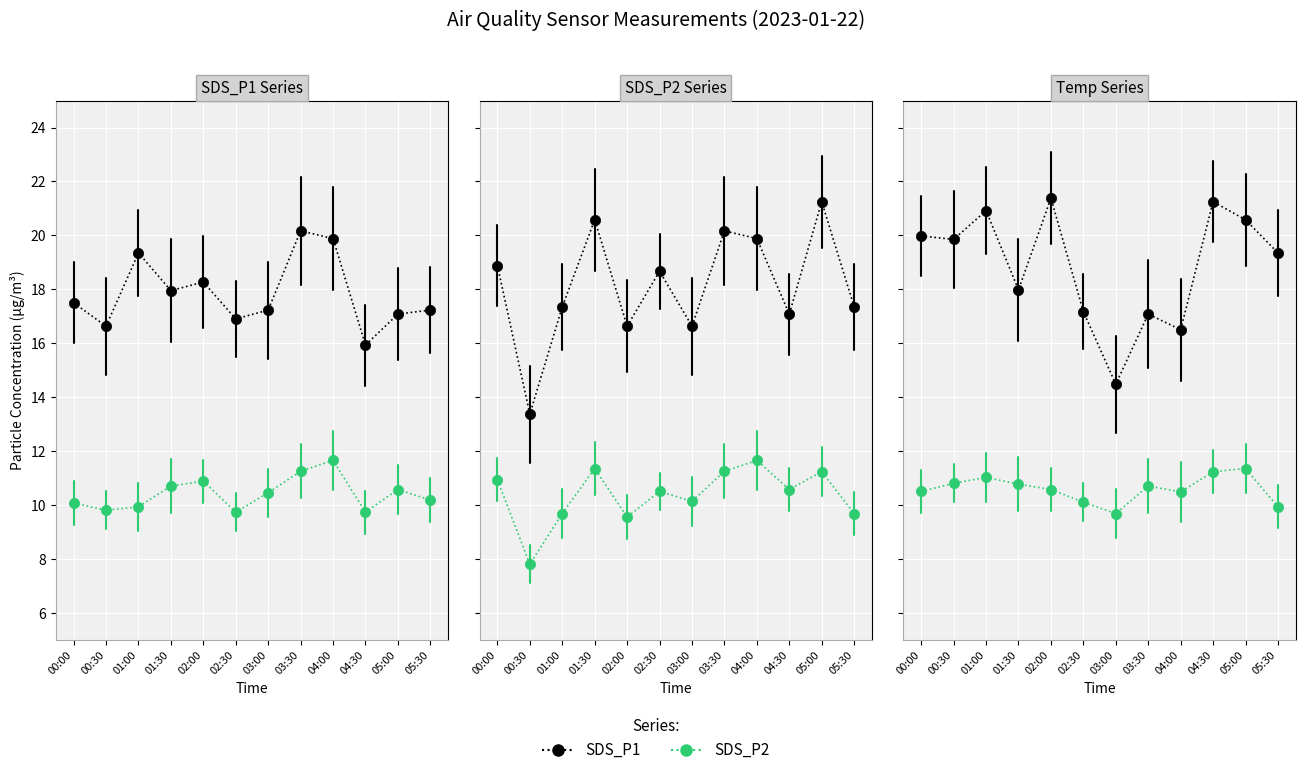

Which series has the largest Y range (max minus min)?

SDS_P1